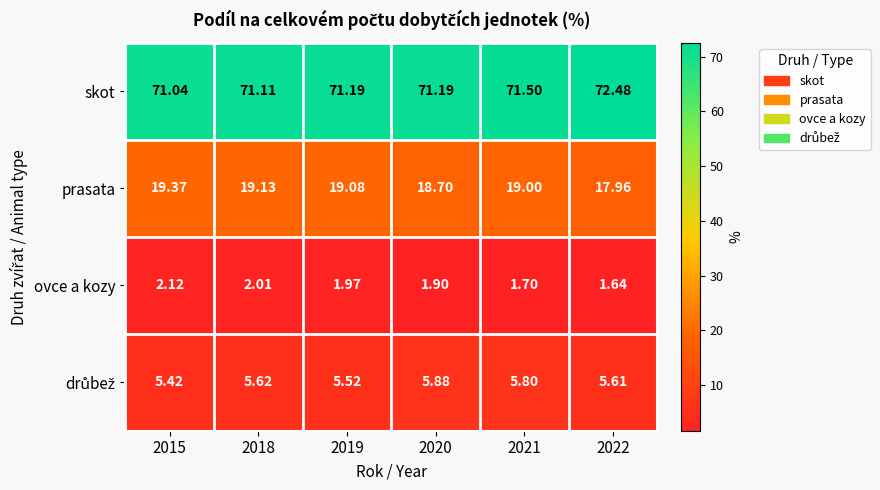

Which series has the largest total across all categories?

skot